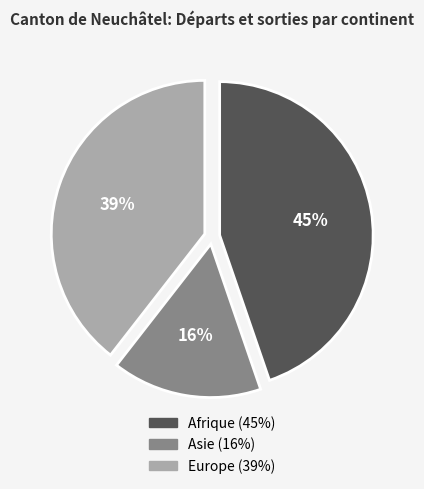

Does any single category account for the majority?

No